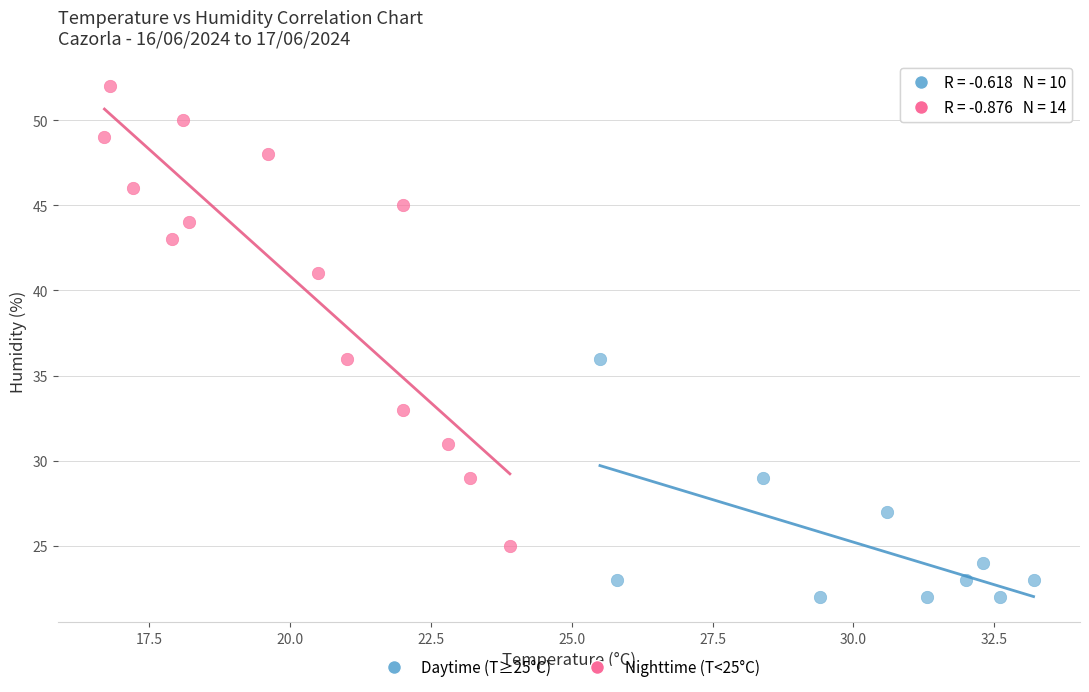

Which series contains the lowest Y value?

Daytime (T≥25°C)